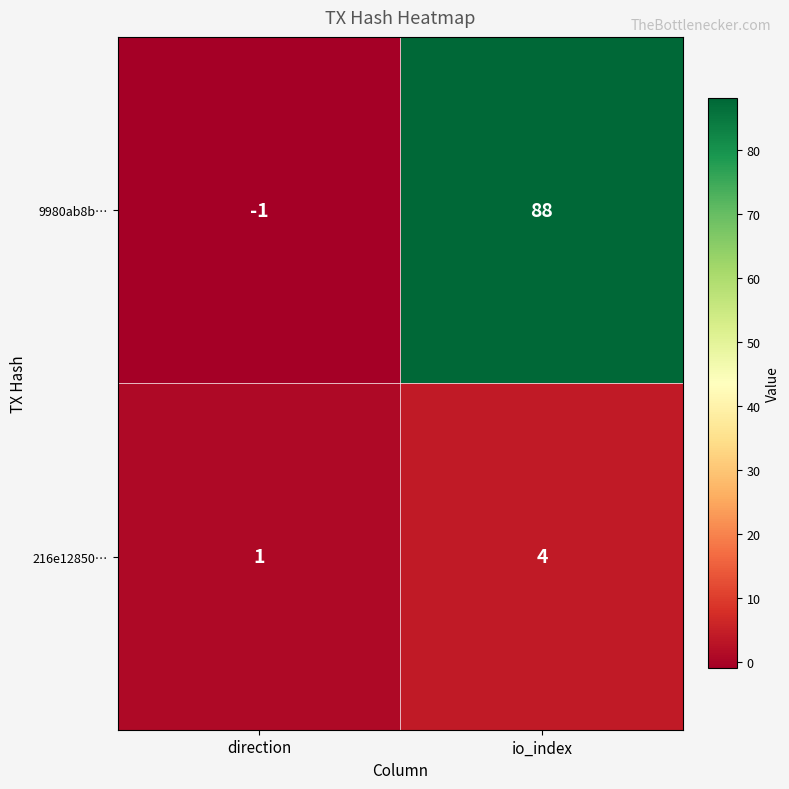

Reading right to left, what are all the values shown in this chart?

9980ab8b…: 88	-1
216e12850…: 4	1